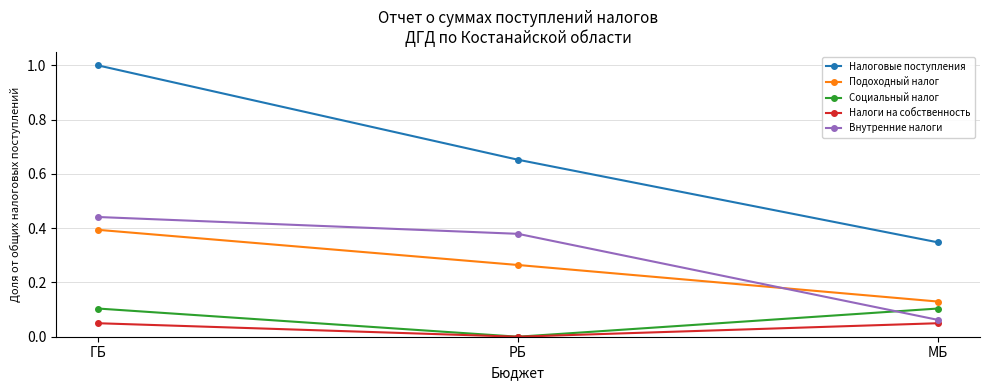

Does the chart have visible grid lines?

Yes